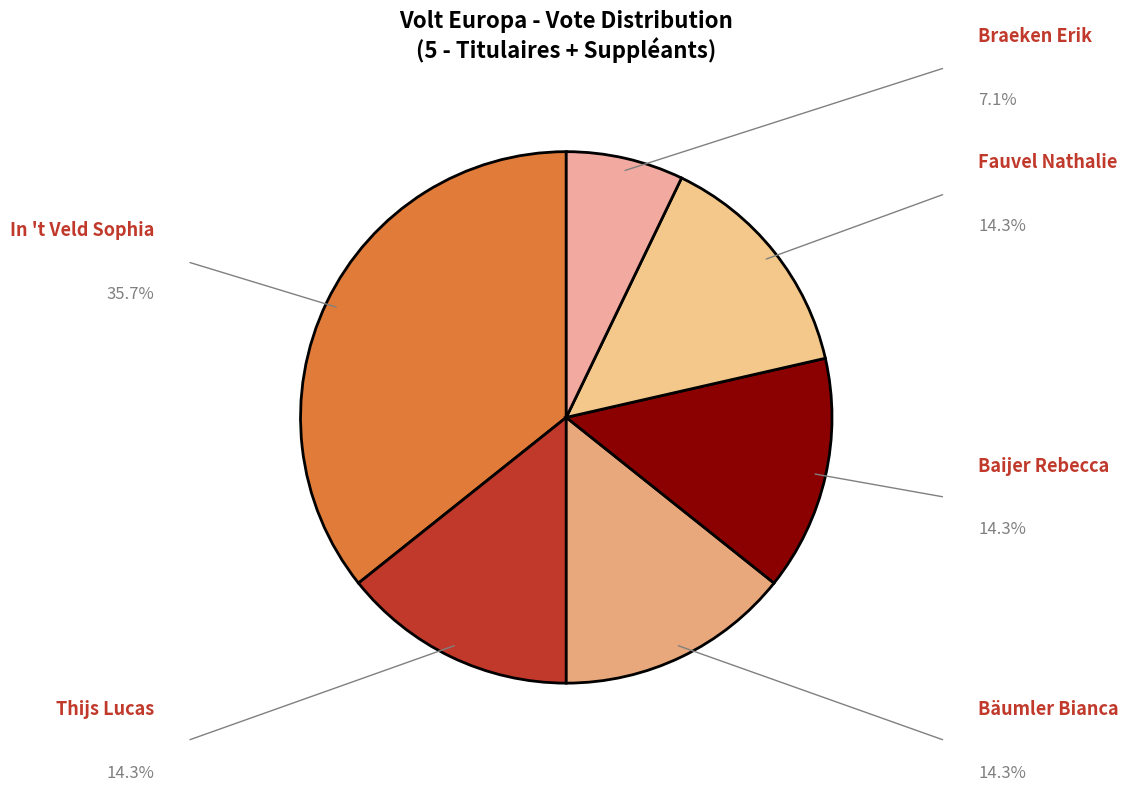

Which category has the smallest portion of the pie?

Braeken Erik